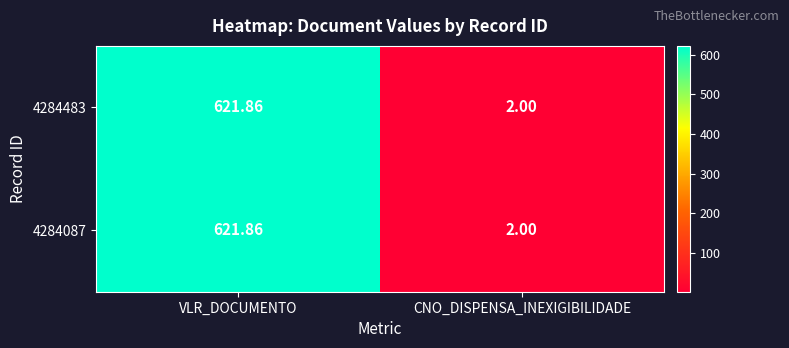

Where does the 4284087 series first go above 621?

VLR_DOCUMENTO